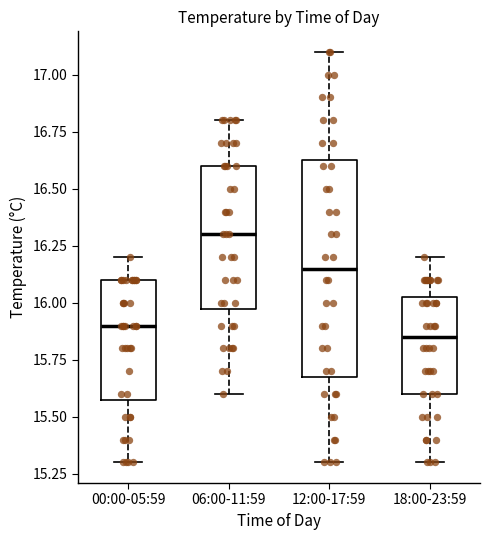

Which box is the tallest, from its lower edge to its upper edge?

12:00-17:59